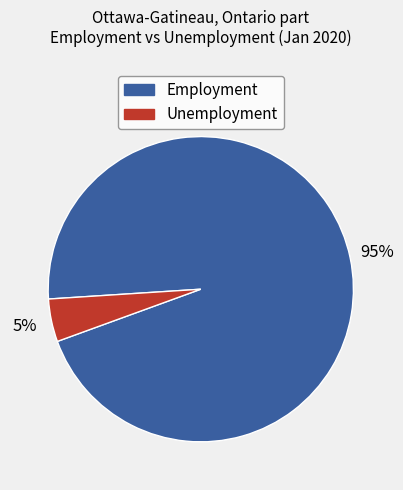

To the nearest percent, what is the average slice percentage?

50%